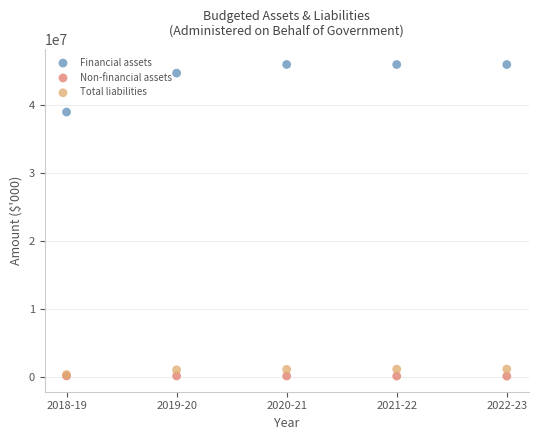

What are all the series names shown in the legend?

Financial assets, Non-financial assets, Total liabilities